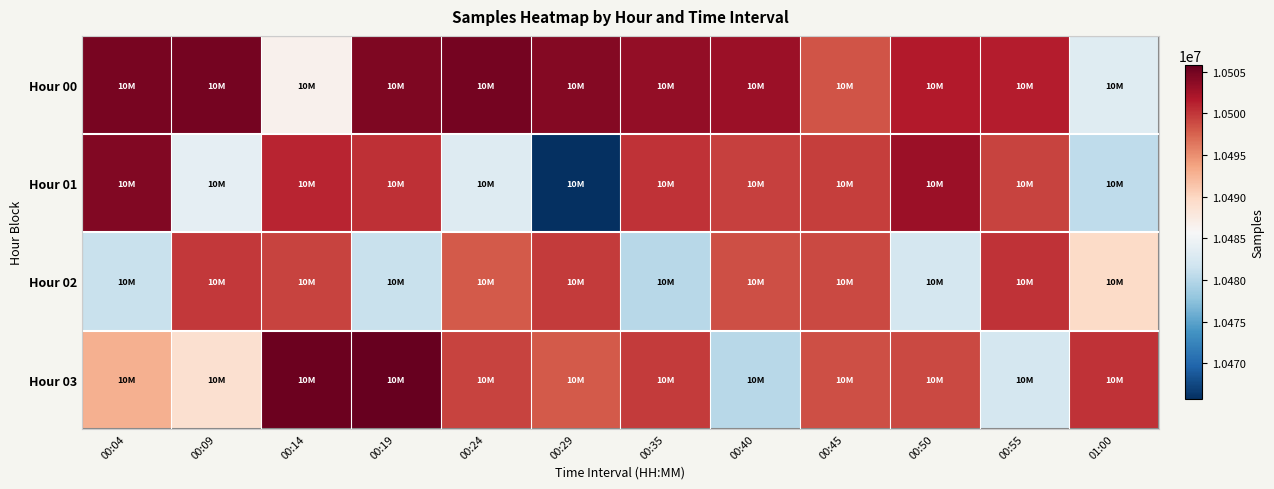

Reading right to left, list all the values displayed in this chart.

Hour 00: 01:00=10483363	00:55=10501473	00:50=10501516	00:45=10498236	00:40=10502901	00:35=10503318	00:29=10504043	00:24=10504931	00:19=10504371	00:14=10486549	00:09=10504884	00:04=10504762
Hour 01: 01:00=10480639	00:55=10499265	00:50=10502800	00:45=10499586	00:40=10499340	00:35=10500158	00:29=10465688	00:24=10483144	00:19=10500363	00:14=10500958	00:09=10483949	00:04=10504260
Hour 02: 01:00=10489470	00:55=10500167	00:50=10482138	00:45=10499009	00:40=10498591	00:35=10480174	00:29=10499779	00:24=10498052	00:19=10481275	00:14=10499207	00:09=10499879	00:04=10481266
Hour 03: 01:00=10500167	00:55=10482138	00:50=10499009	00:45=10498591	00:40=10480174	00:35=10499779	00:29=10498052	00:24=10499207	00:19=10505737	00:14=10505417	00:09=10488892	00:04=10492783